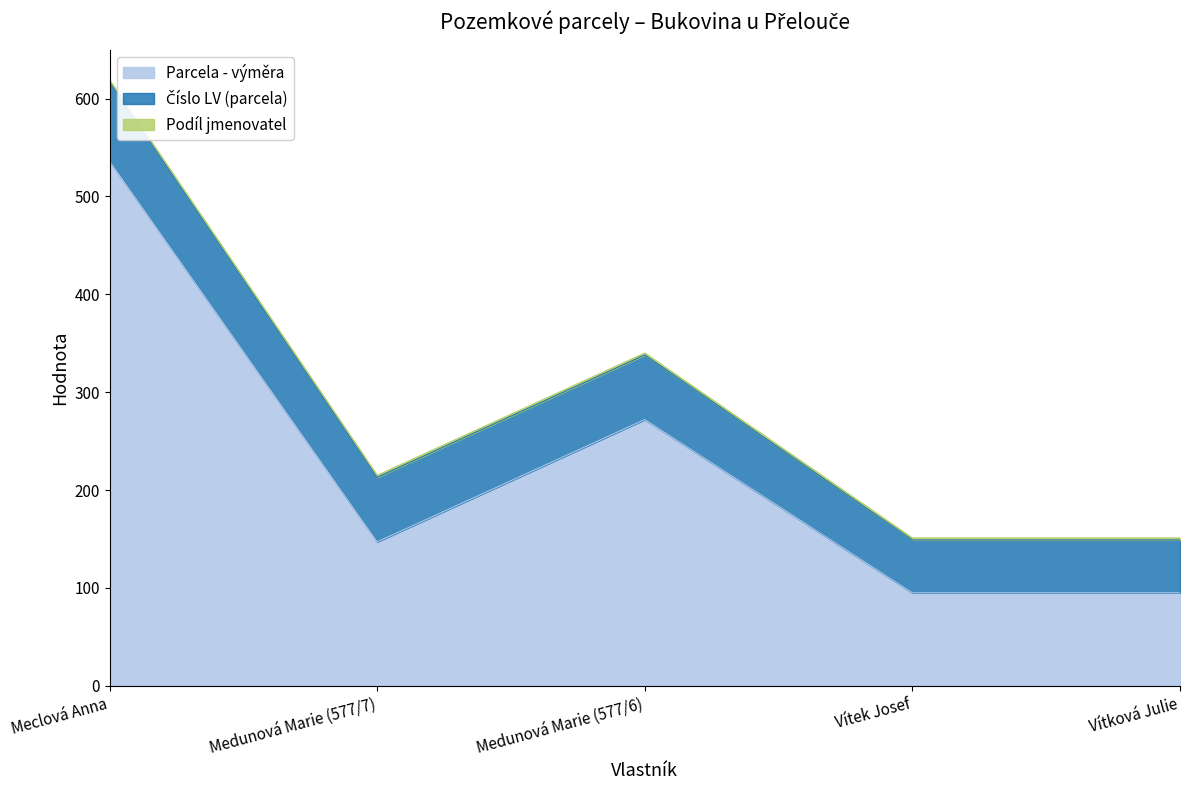

Reading left to right, extract all data points from this chart.

Parcela - výměra: Meclová Anna=536	Medunová Marie (577/7)=147	Medunová Marie (577/6)=272	Vítek Josef=95	Vítková Julie=95
Číslo LV (parcela): Meclová Anna=81	Medunová Marie (577/7)=66	Medunová Marie (577/6)=66	Vítek Josef=54	Vítková Julie=54
Podíl jmenovatel: Meclová Anna=2	Medunová Marie (577/7)=2	Medunová Marie (577/6)=2	Vítek Josef=2	Vítková Julie=2